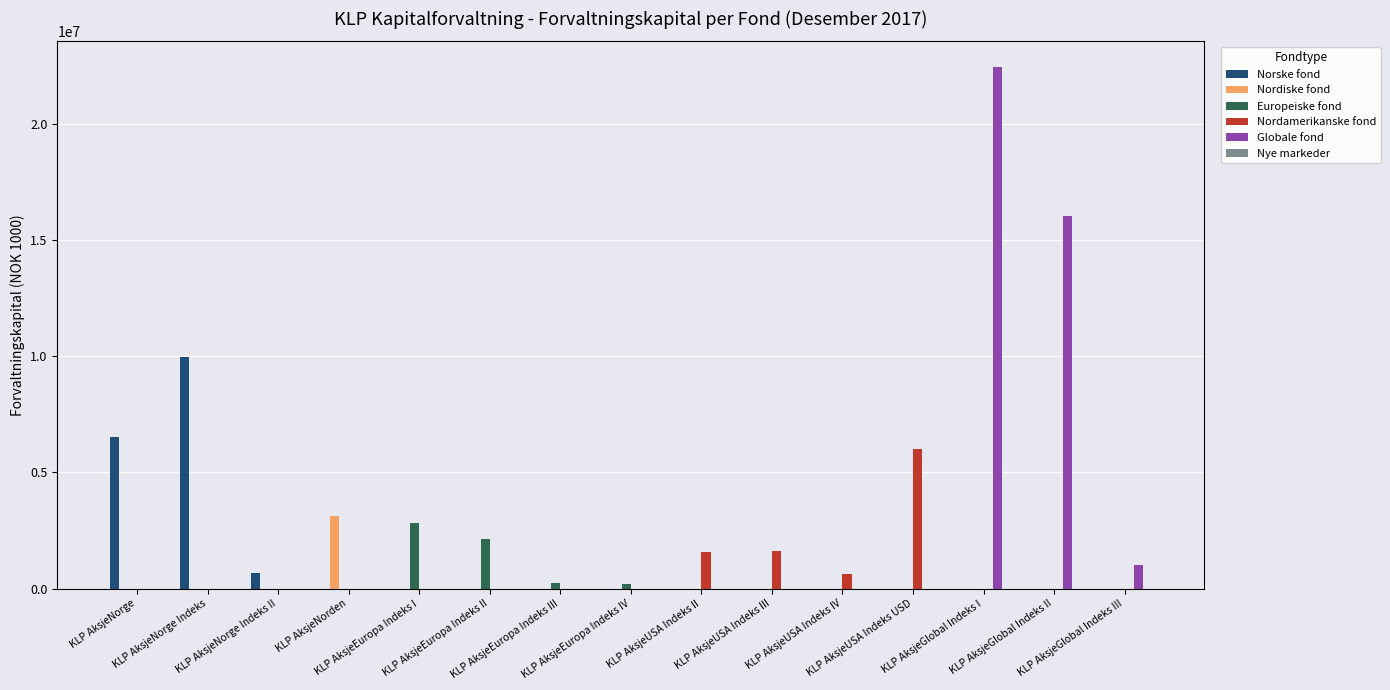

What is the sum of all Nordamerikanske fond values?

9841721